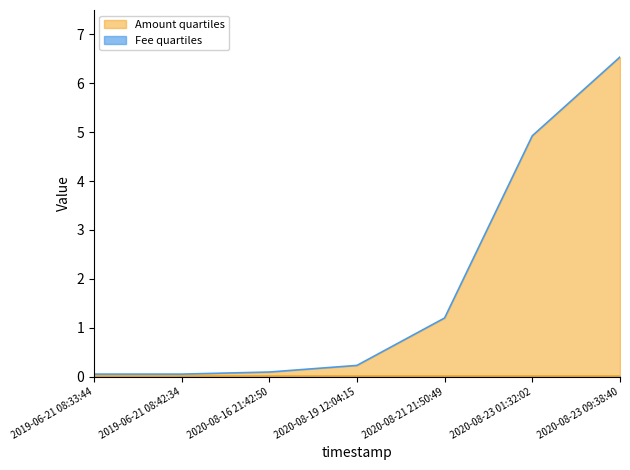

What is the difference between the maximum and minimum values?

6.5